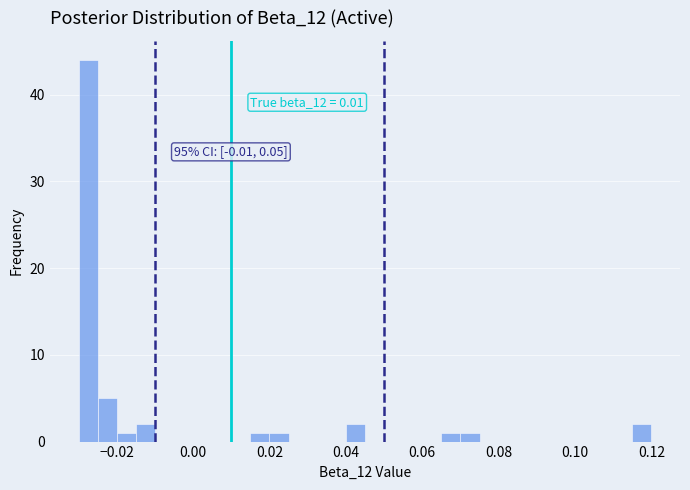

Around what value on the x-axis is the tallest bar? Give the approximate position of its centre, as read against the axis.

-0.028